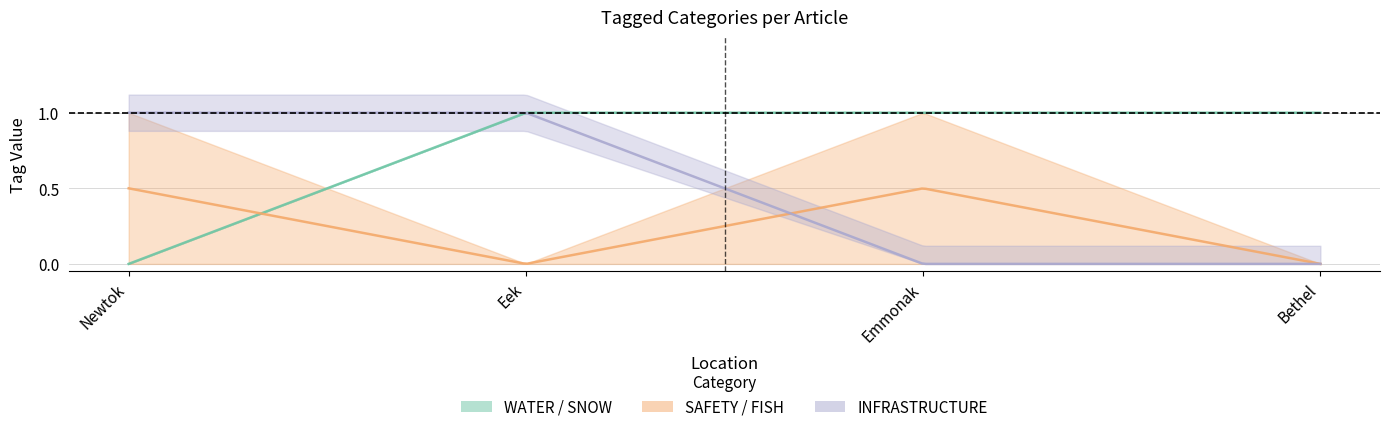

True or false: SNOW and INFRASTRUCTURE cross at least once.

False